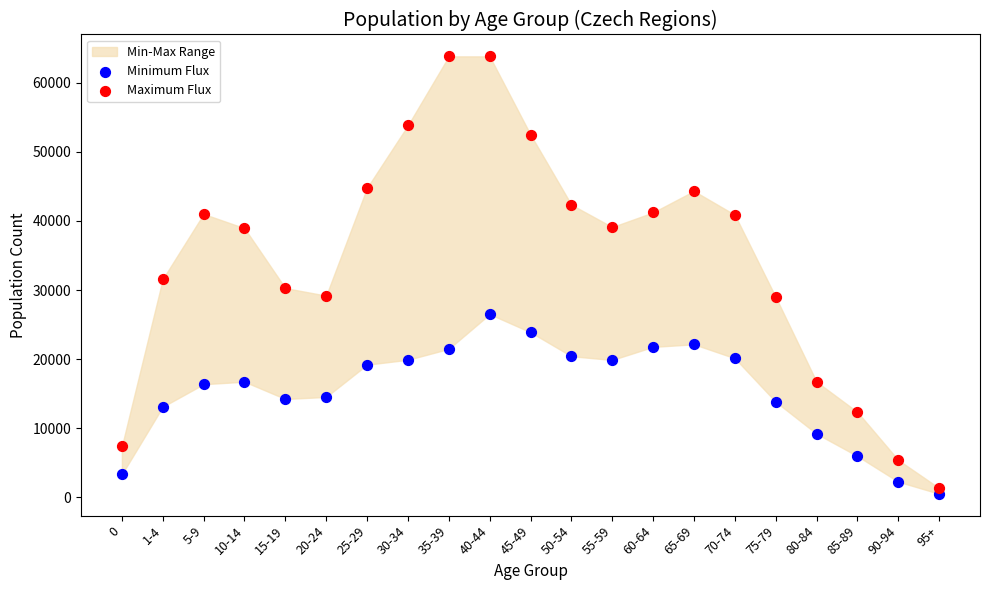

Which series has the largest Y range (max minus min)?

Maximum Flux